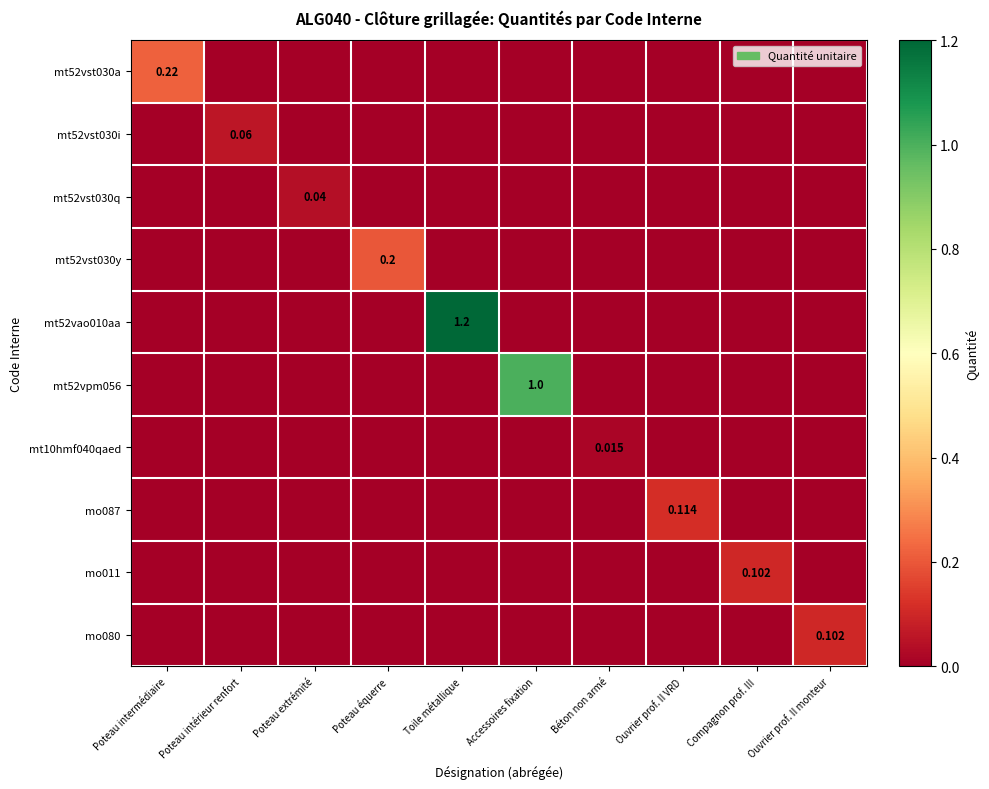

True or false: mt52vao010aa has a value of 0.0 at Poteau intermédiaire.

True